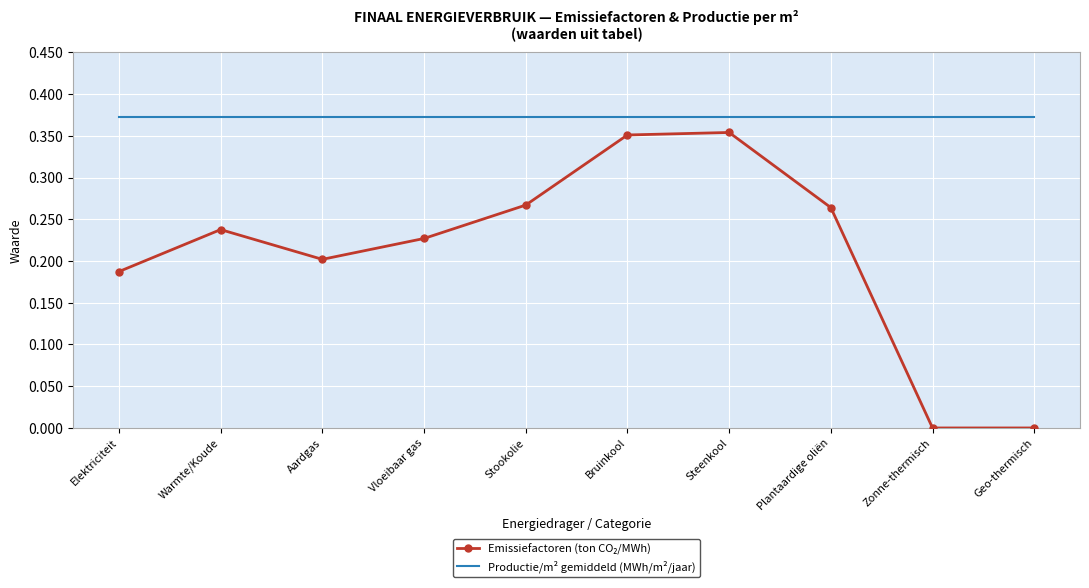

The Productie/m² gemiddeld (MWh/m²/jaar) series shows 0.5 at Vloeibaar gas. True or false?

False